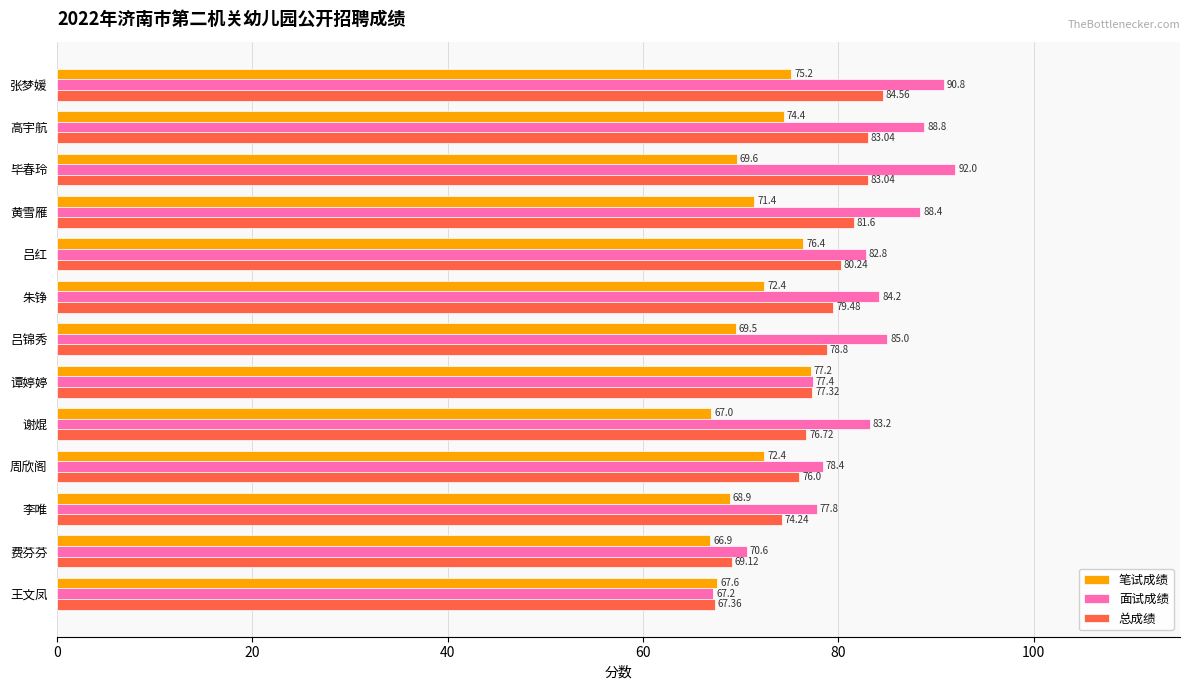

How many data points in 笔试成绩 are less than 71?

6